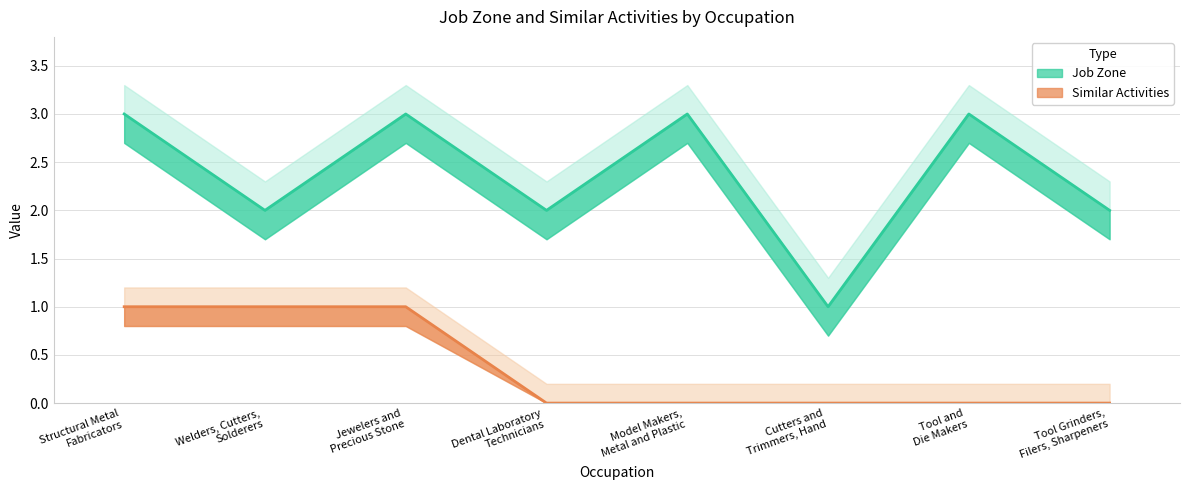

What position from the left is Cutters and
Trimmers, Hand?

6